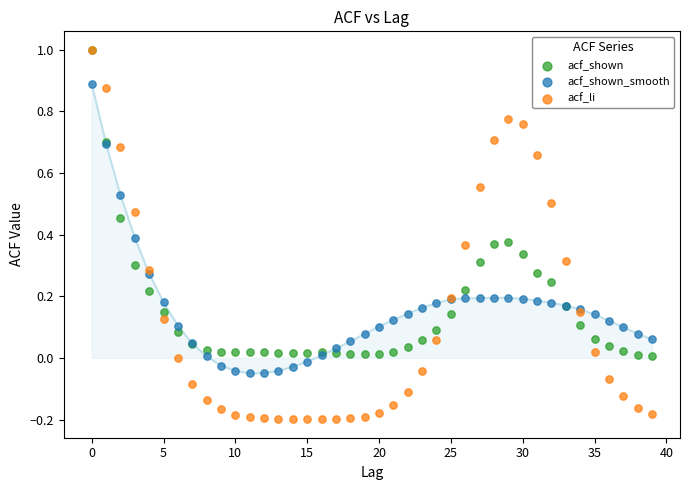

What are all the series names shown in the legend?

acf_shown, acf_shown_smooth, acf_li